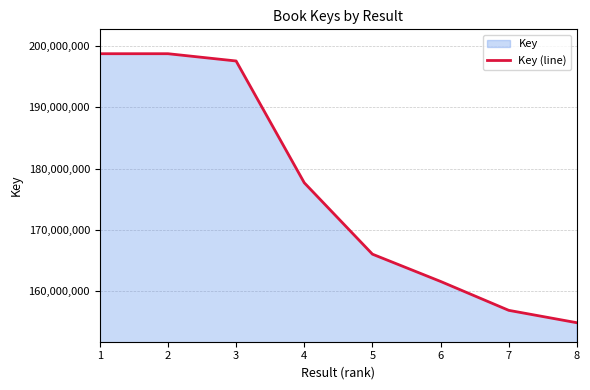

Reading left to right, what are all the values shown in this chart?

1=198765302	2=198765344	3=197578942	4=177715796	5=166071358	6=161622705	7=156910120	8=154890750